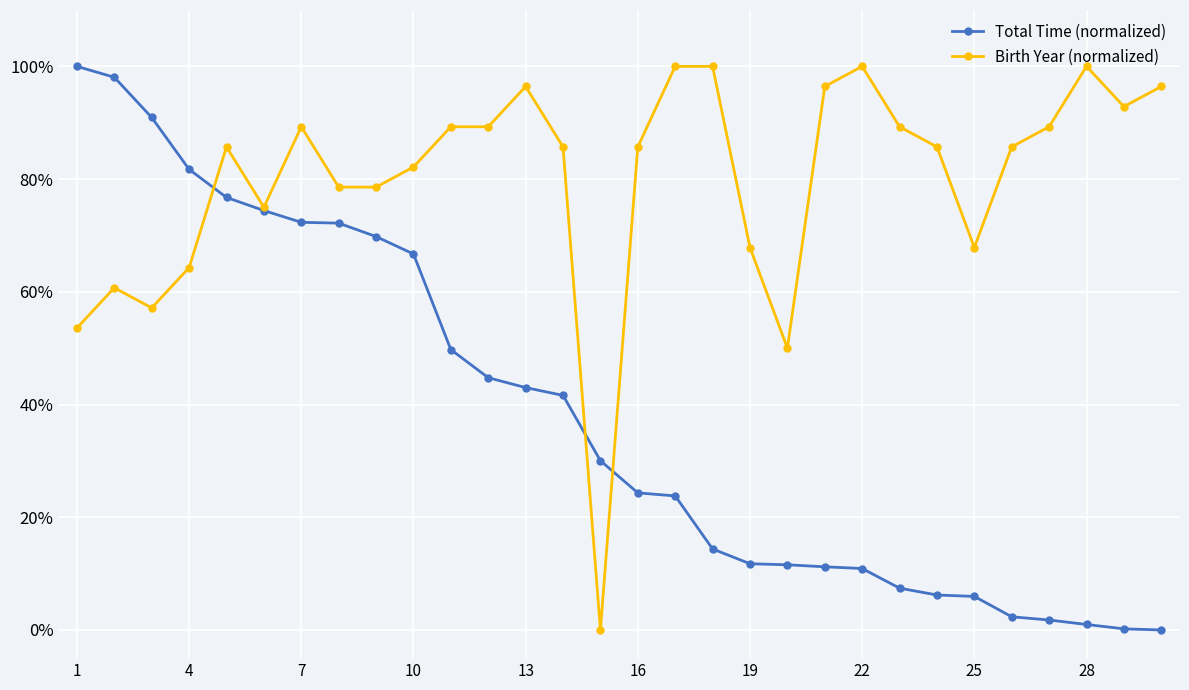

List the series in order of their overall mean, highest first.

Birth Year (normalized), Total Time (normalized)